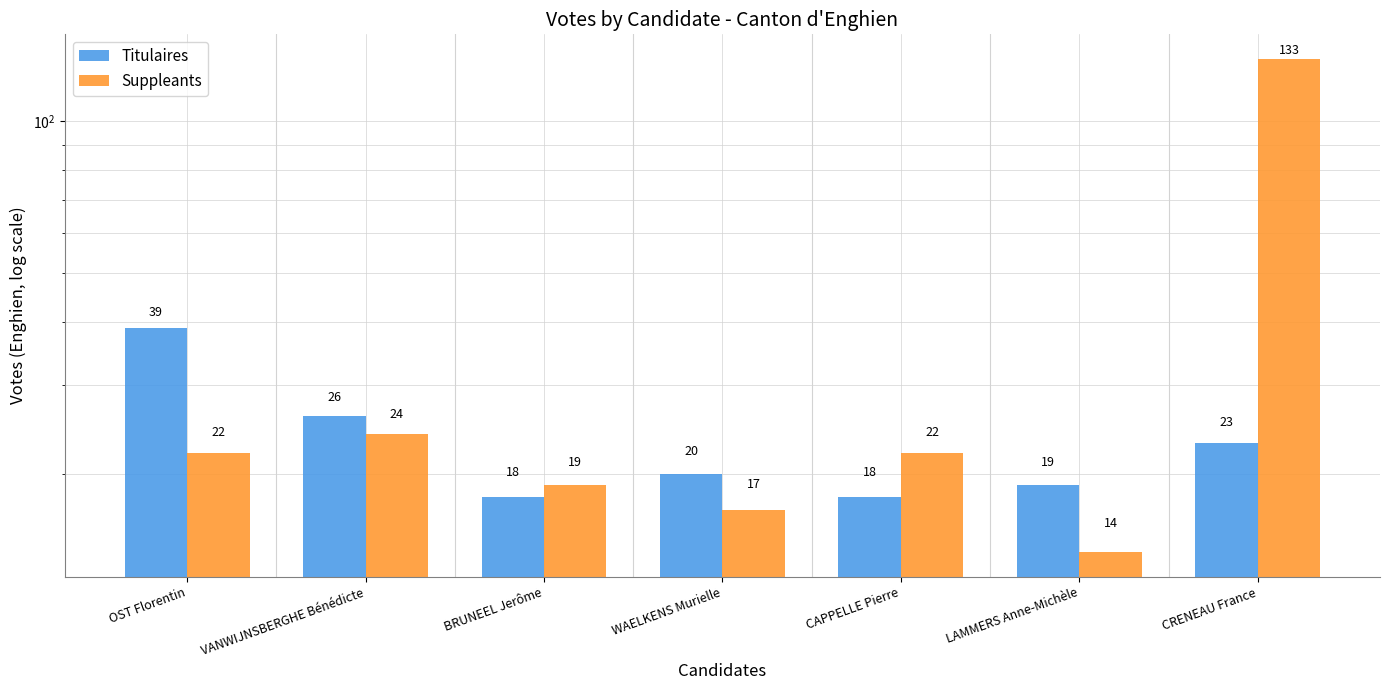

True or false: Titulaires has a value of 39 at OST Florentin.

True